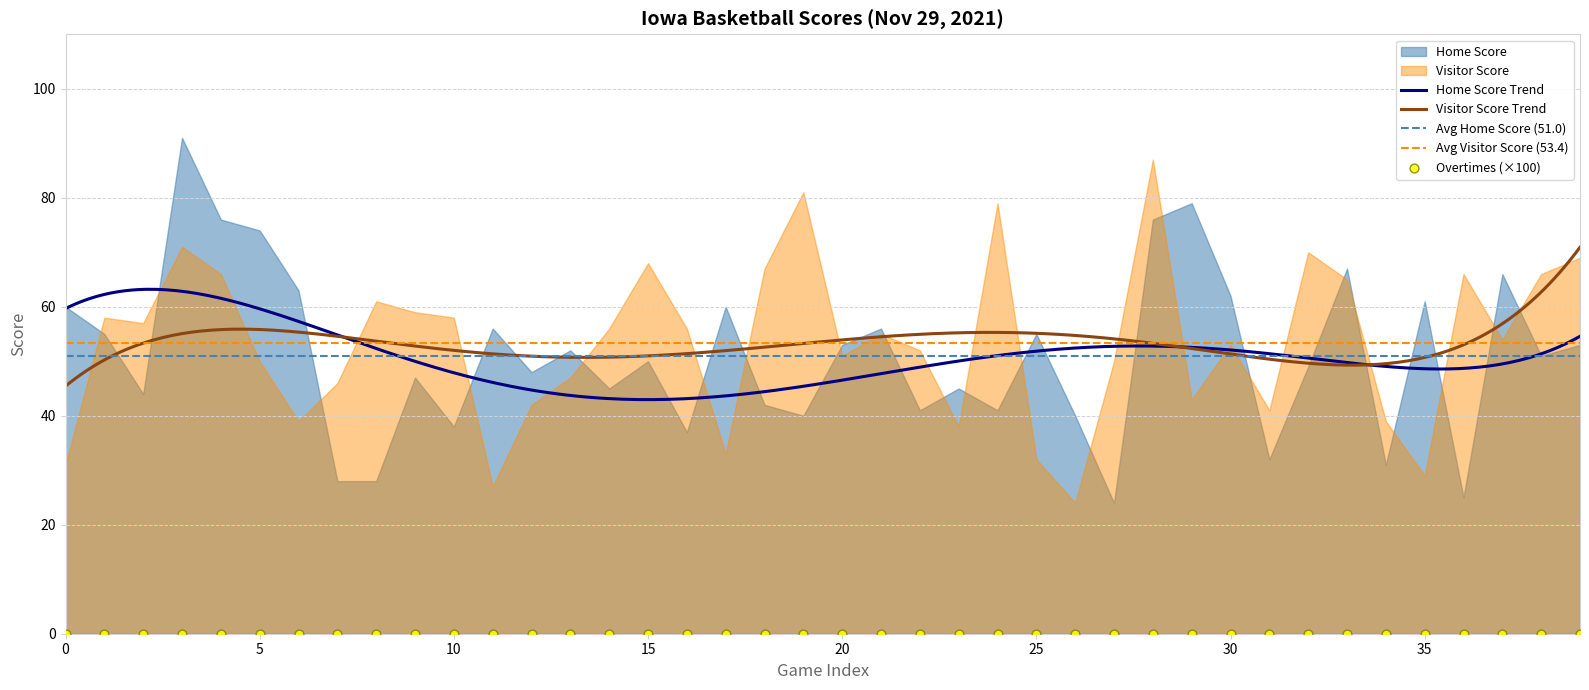

What is the maximum value for Visitor Score Trend?

70.9